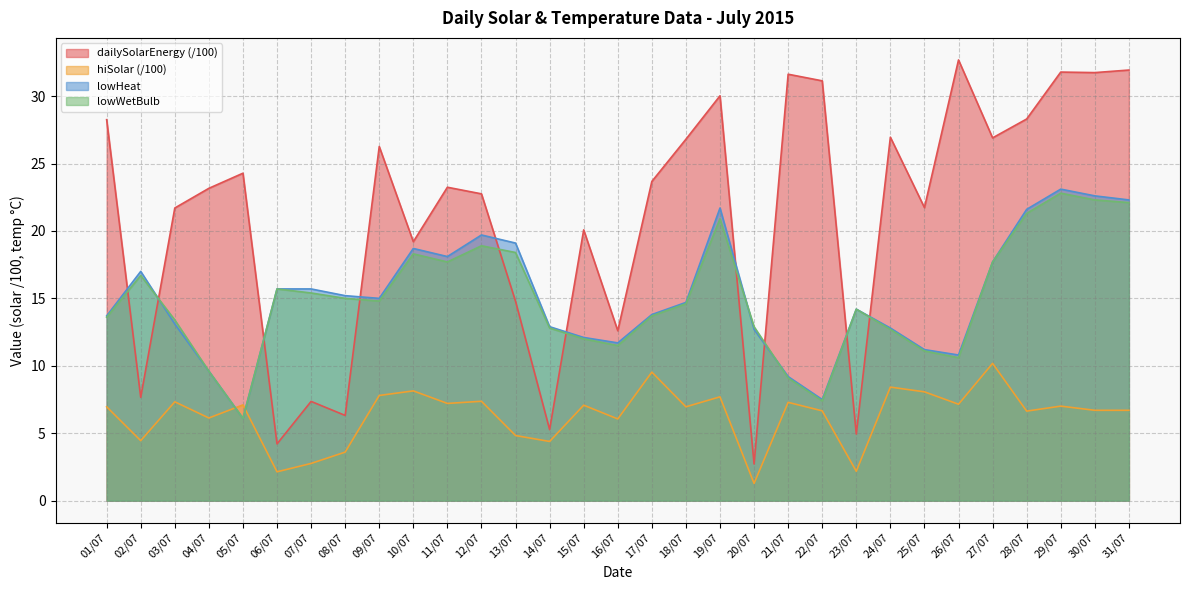

What is the value of the dailySolarEnergy point at the 17th from the left?

23.7